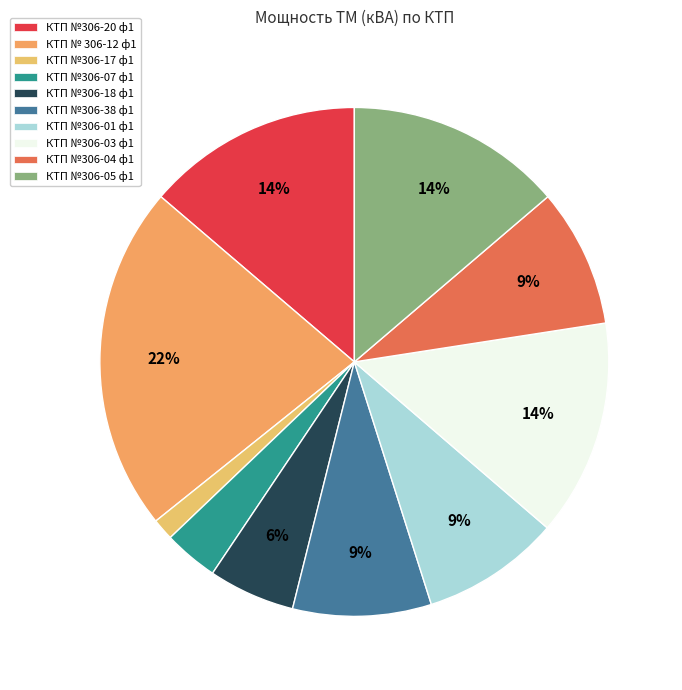

Does any single category account for the majority?

No